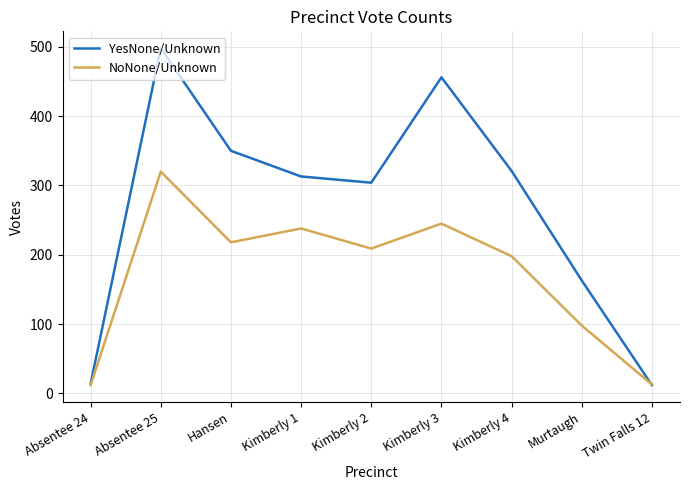

What is the spread (max minus min) of values at Absentee 25?

178